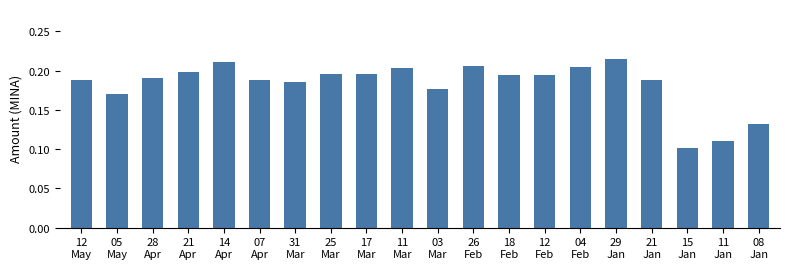

Count the values in the range 0 to 1.

20